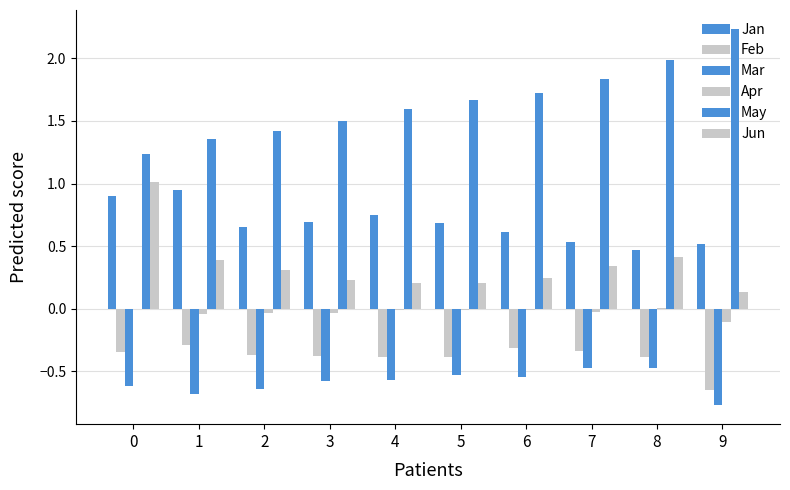

What is the total value across all series at 1?

1.7